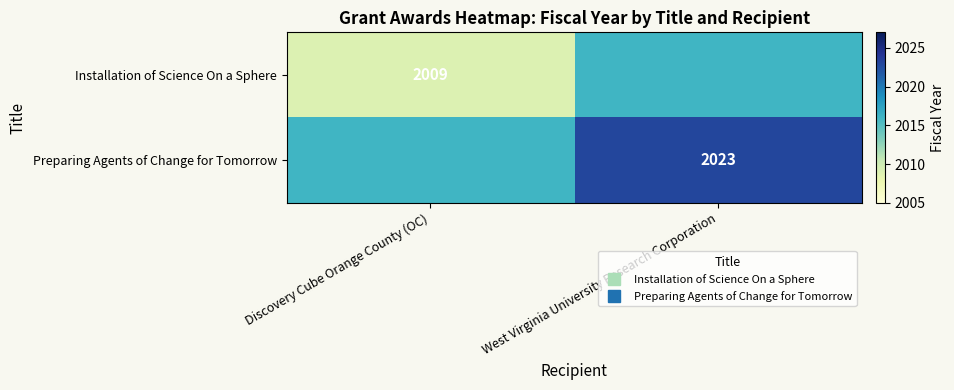

Which has a higher value, Discovery Cube Orange County (OC) or West Virginia University Research Corporation?

West Virginia University Research Corporation